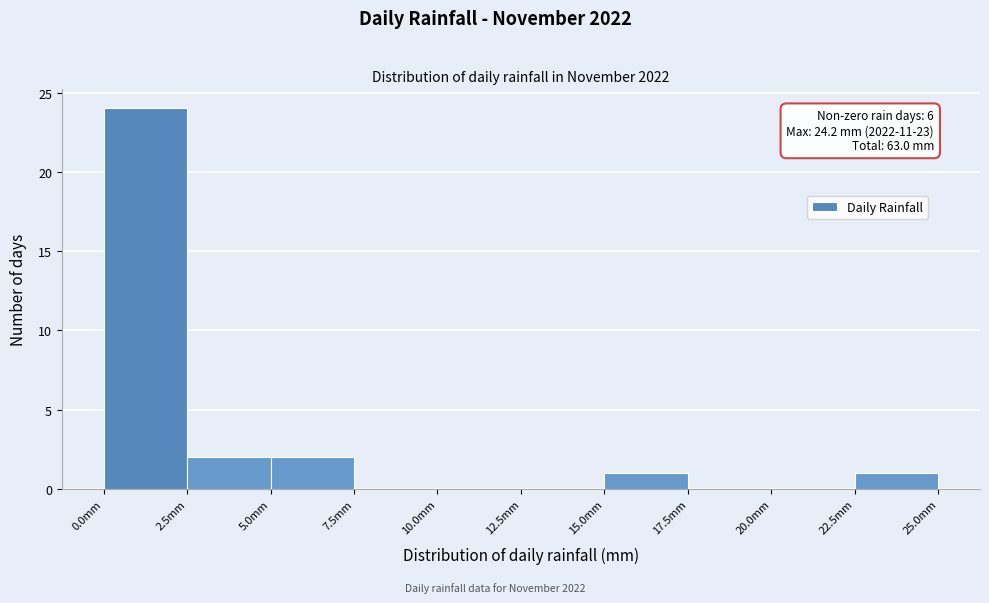

Over which range of the x-axis is the bar tallest?

0.0 to 2.5